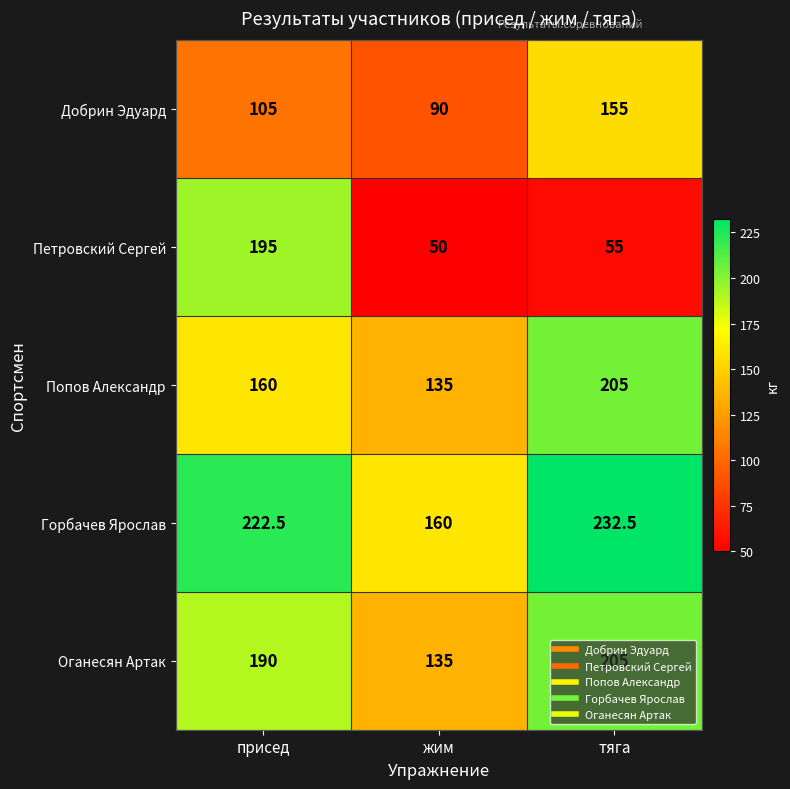

Which series has the largest total across all categories?

Горбачев Ярослав